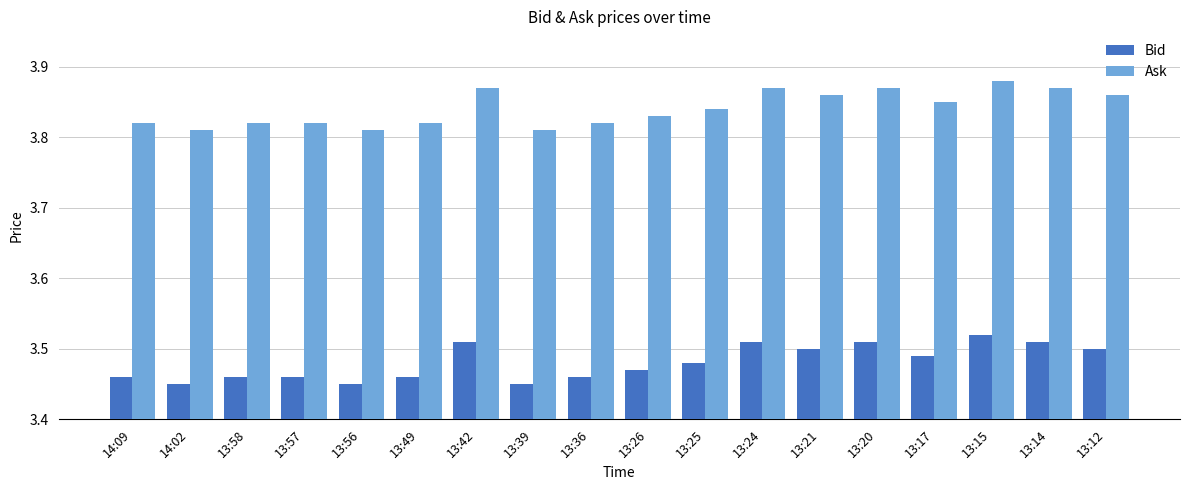

What is the spread (max minus min) of values at 13:58?

0.4